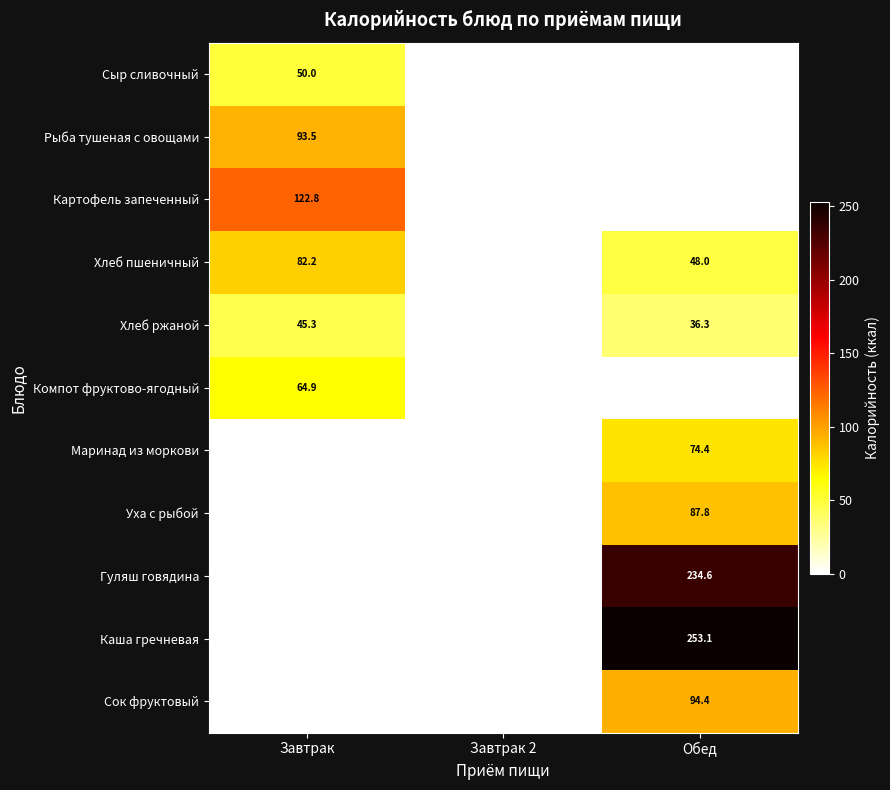

True or false: Картофель запеченный has a value of 206.4 at Завтрак.

False